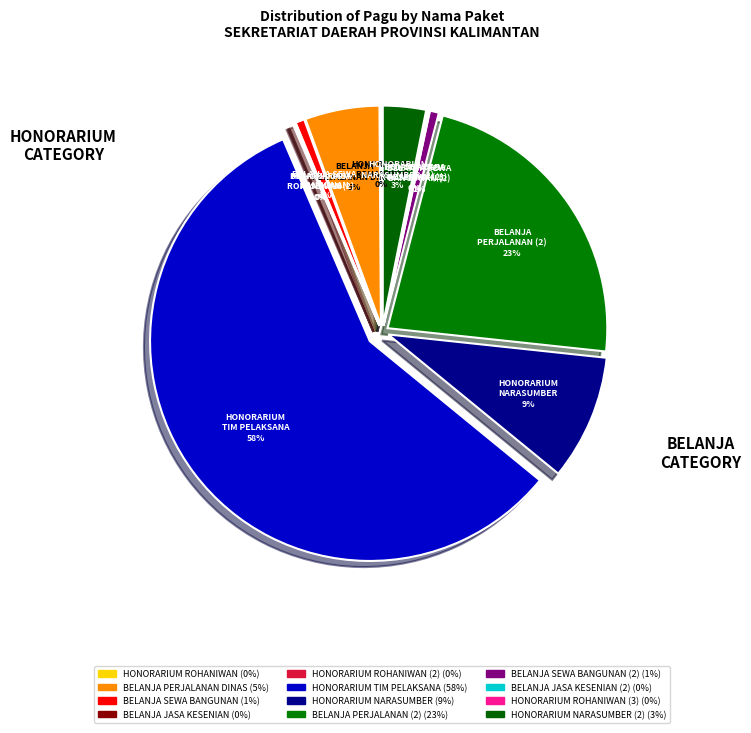

What percentage is the Honorarium Tim Pelaksana slice, to the nearest percent?

58%